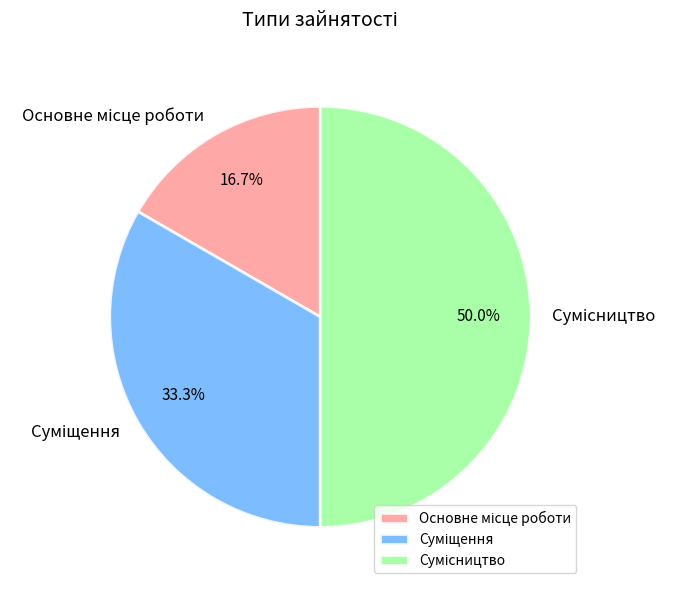

How many slices are in this pie chart?

3